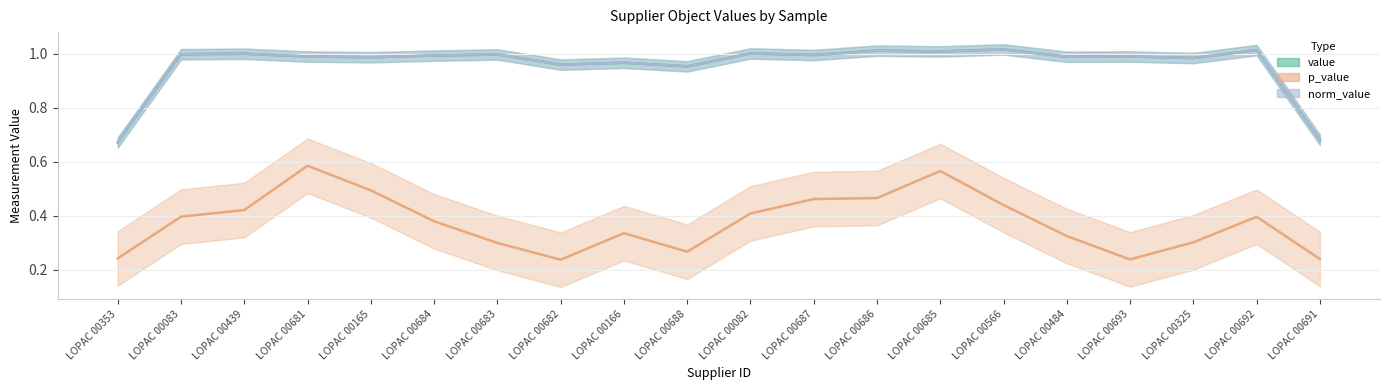

True or false: norm_value and value intersect in this chart.

False